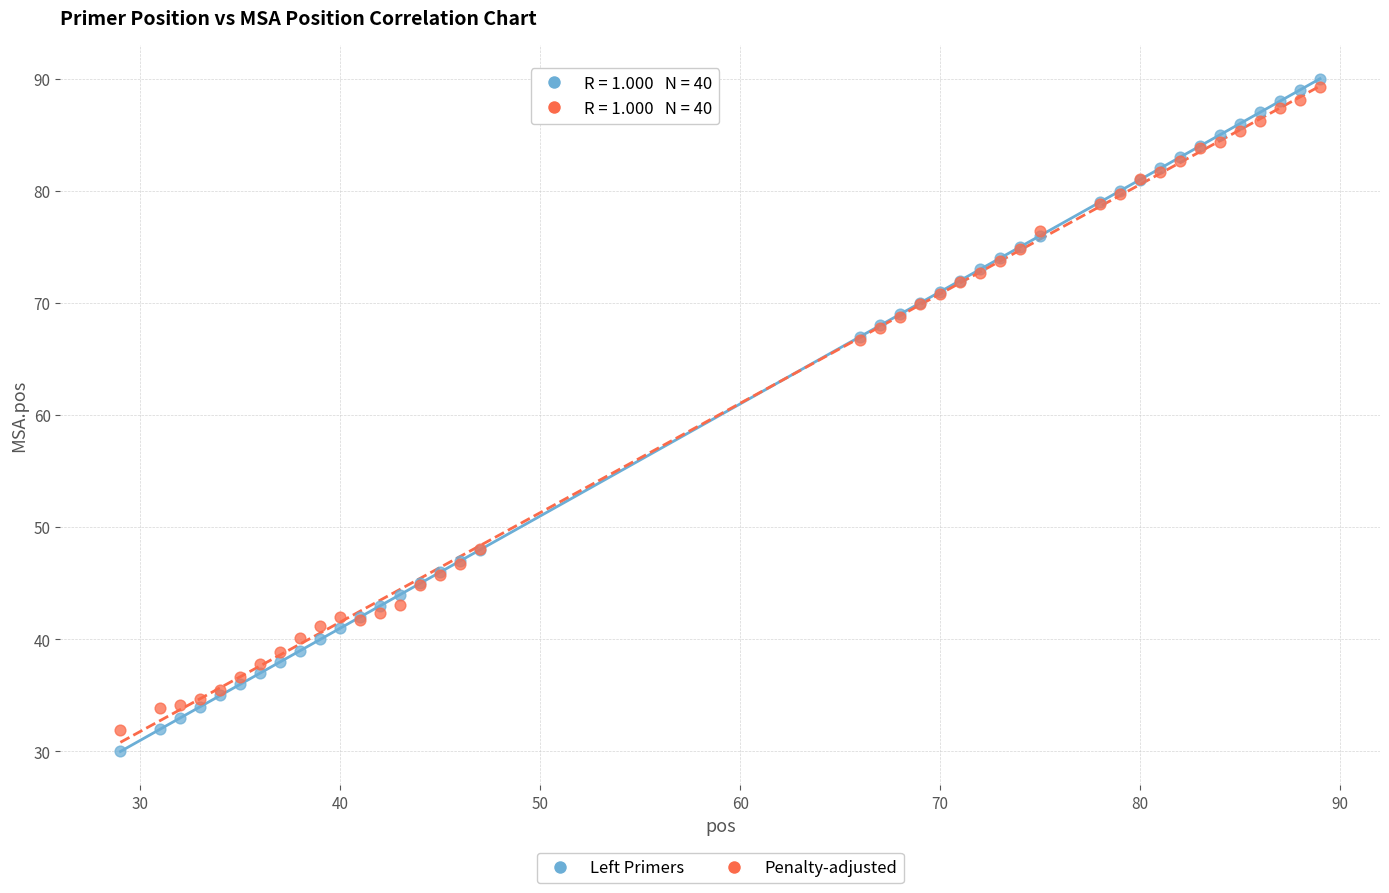

Which series has the widest spread of Y values?

Left Primers